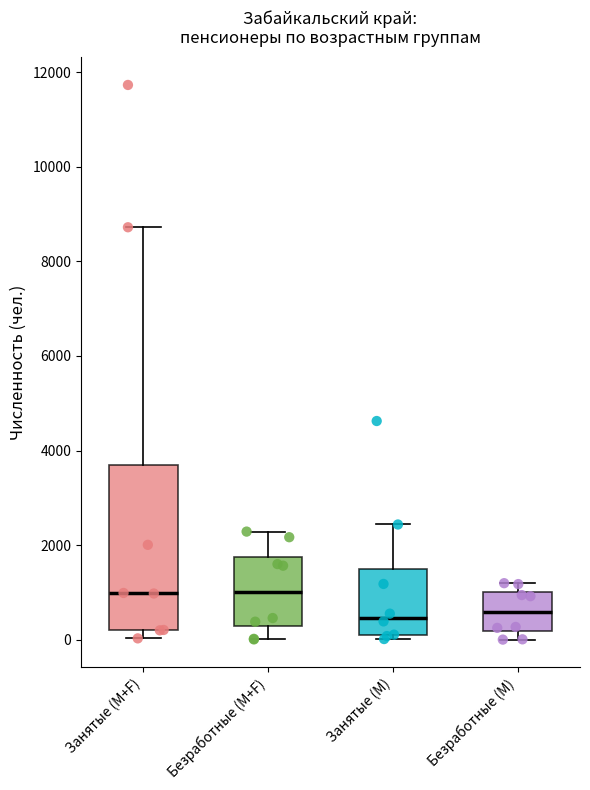

Where does the median line of the box for Занятые (M+F) sit on the y-axis? The values are not printed on the chart, so give them approximately, as read against the axis.

1000